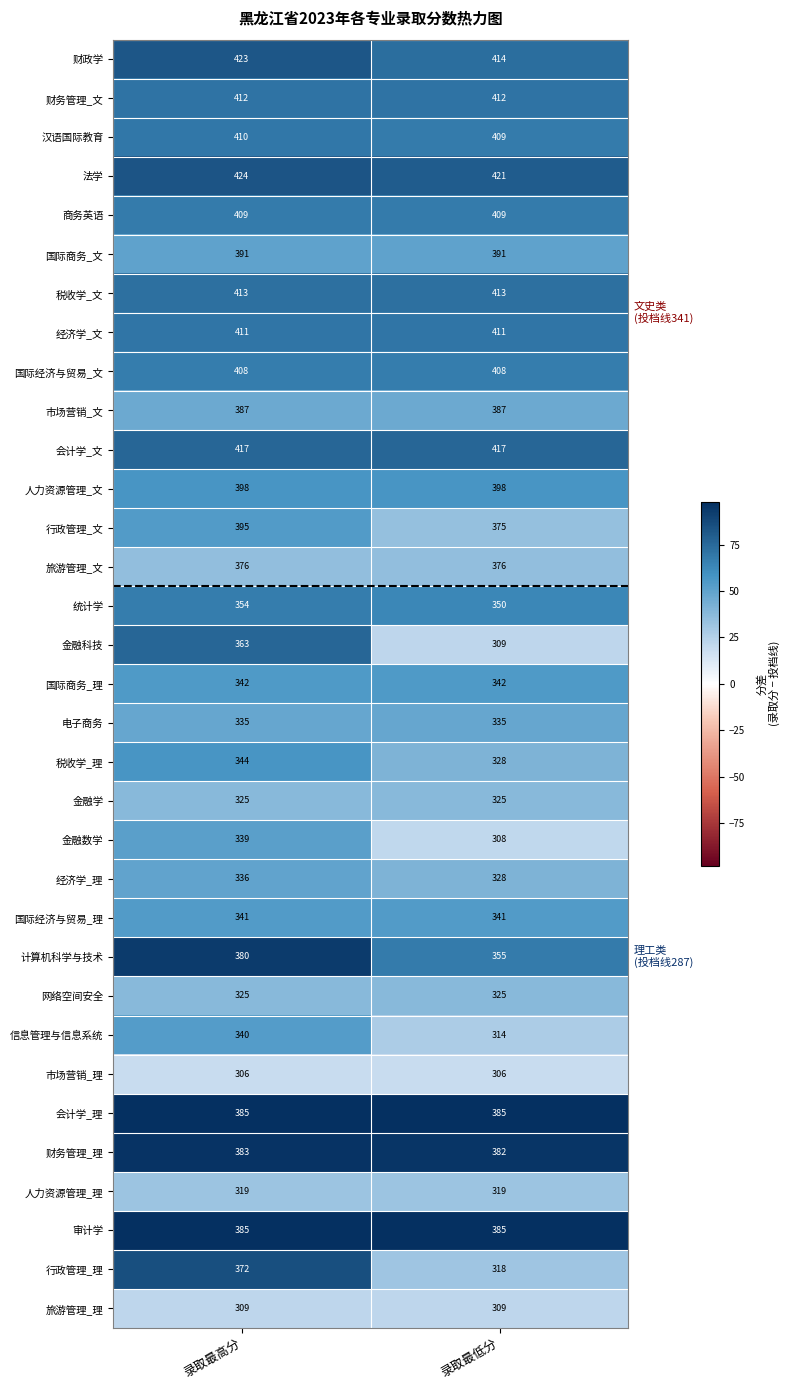

What value does the 国际商务_文 series have at 录取最低分?

391